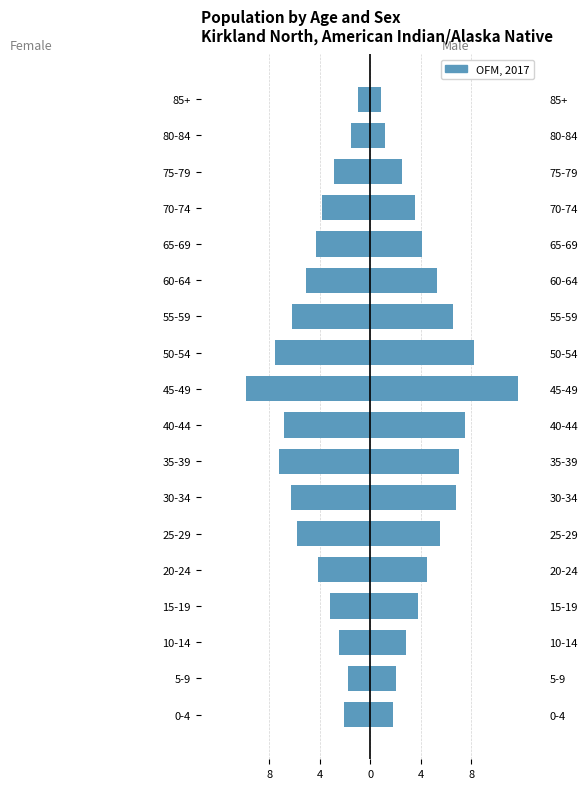

What is the change in value from 25-29 to 30-34?

-0.5